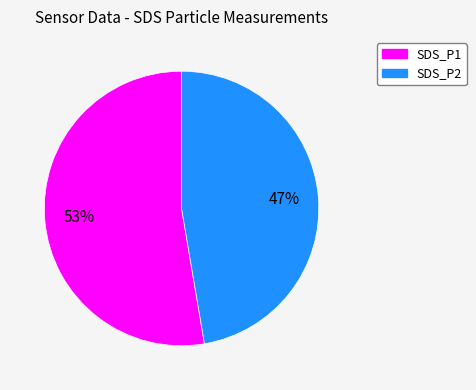

What is the majority slice?

SDS_P1